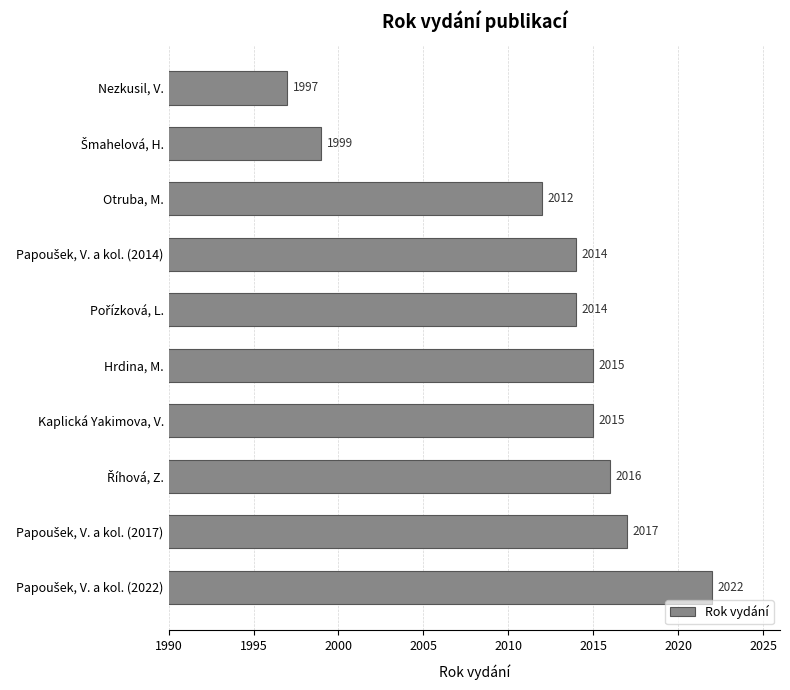

How many bars are there in total?

10